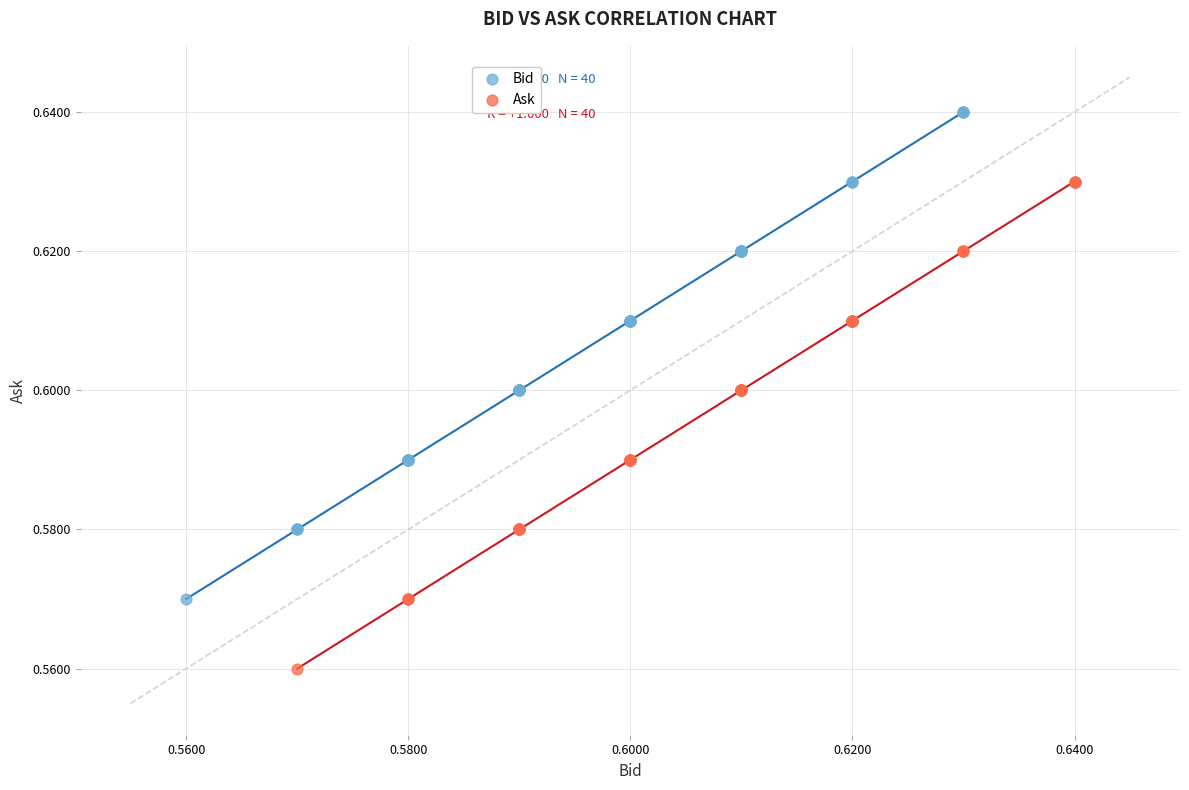

Which series reaches the minimum Y coordinate?

Ask